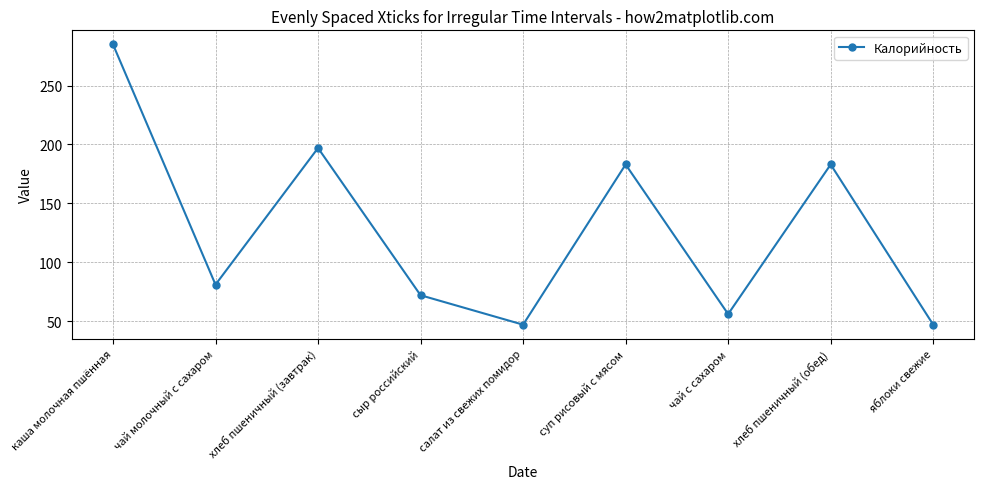

True or false: the data shows 183 at суп рисовый с мясом.

True